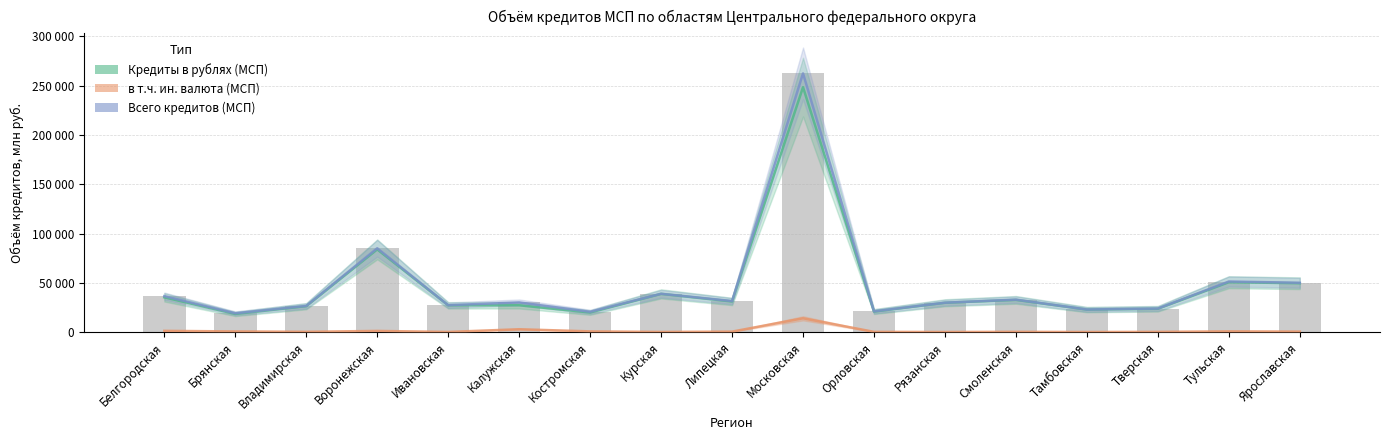

What is the highest value of the Кредиты в рублях (МСП) series?

248510